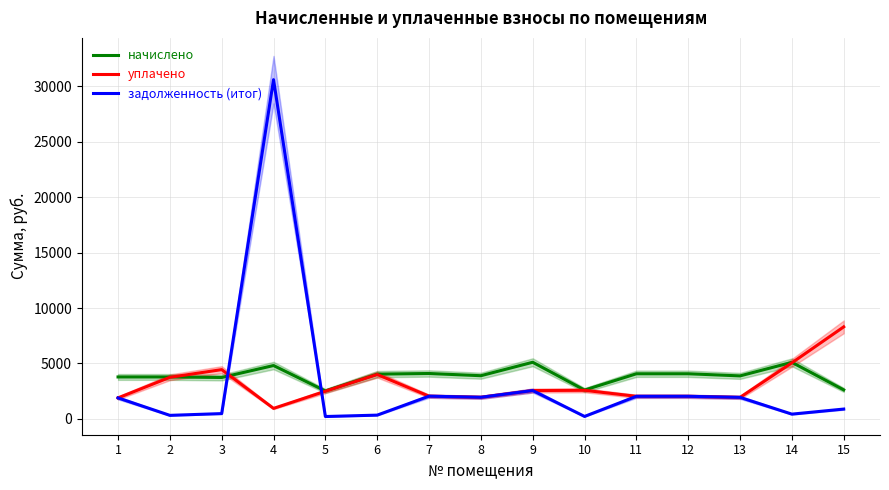

What is the value of the уплачено point at the 10th from the left?

2575.3